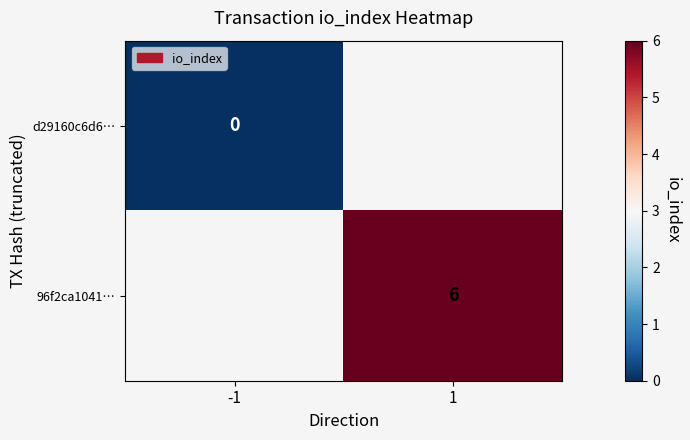

The 96f2ca1041… series shows 8 at 1. True or false?

False